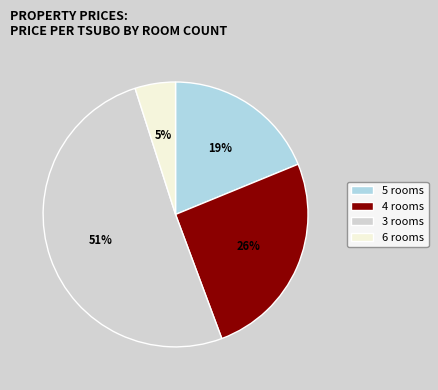

Which slice is the largest?

3 rooms